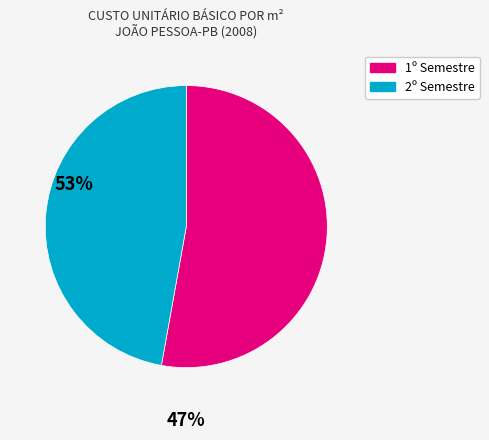

Is there any slice that represents more than half of the pie?

Yes